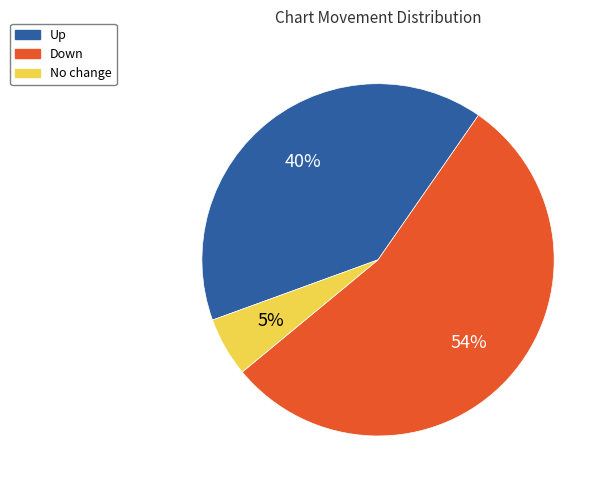

To the nearest percent, what is the difference between the largest and smallest slice percentages?

49%